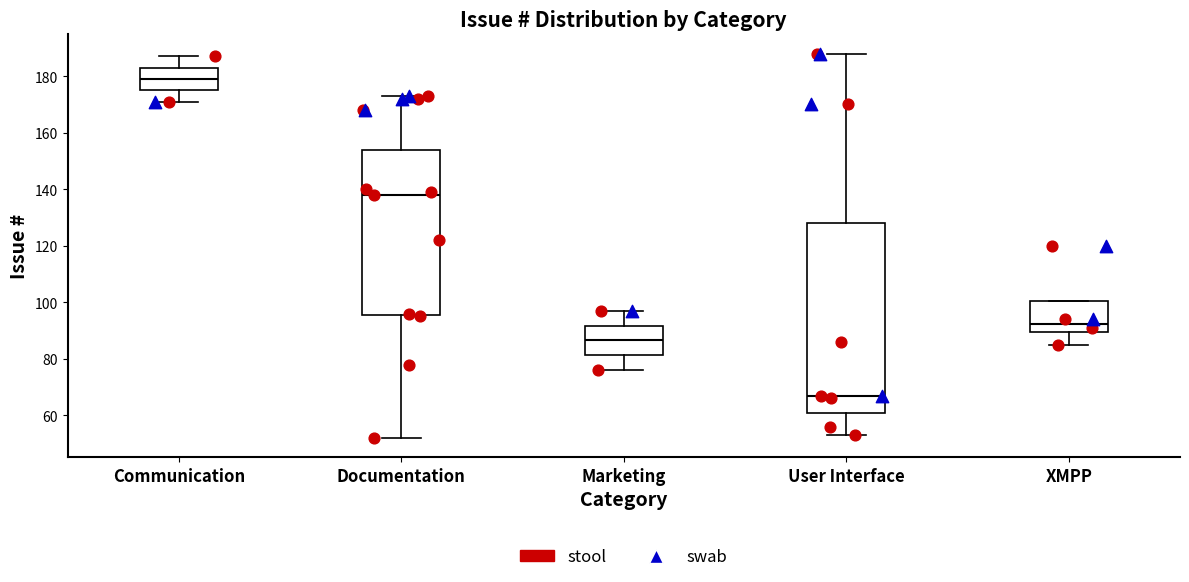

Where does the median line of the box for XMPP sit on the y-axis? The values are not printed on the chart, so give them approximately, as read against the axis.

92